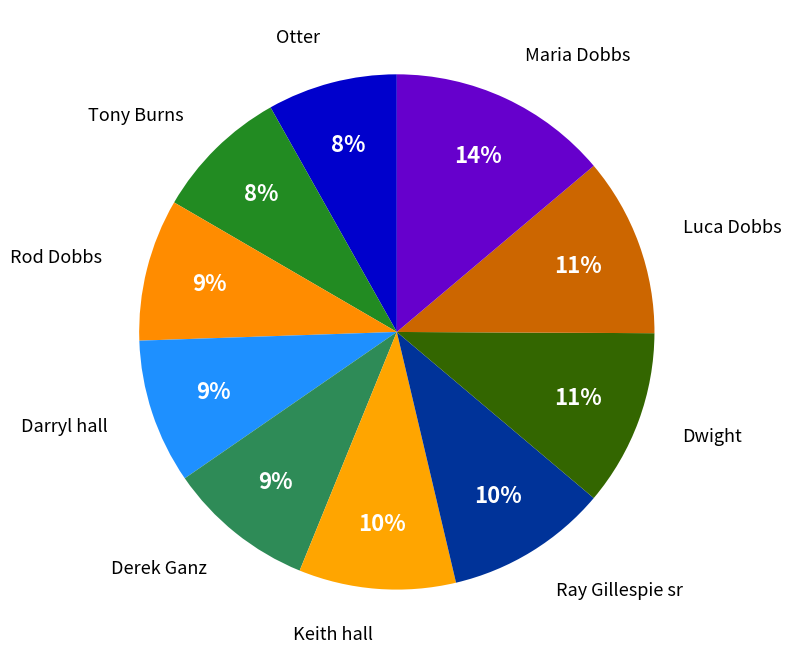

To the nearest percent, what portion does Ray Gillespie sr represent?

10%